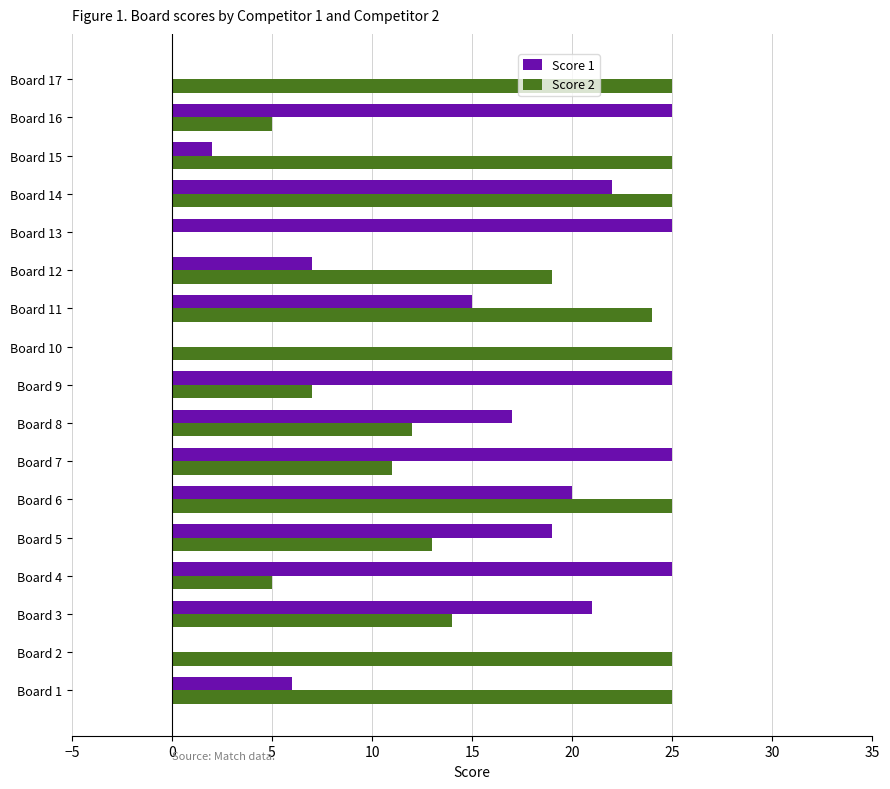

The value of Score 2 at Board 2 is 25. True or false?

True